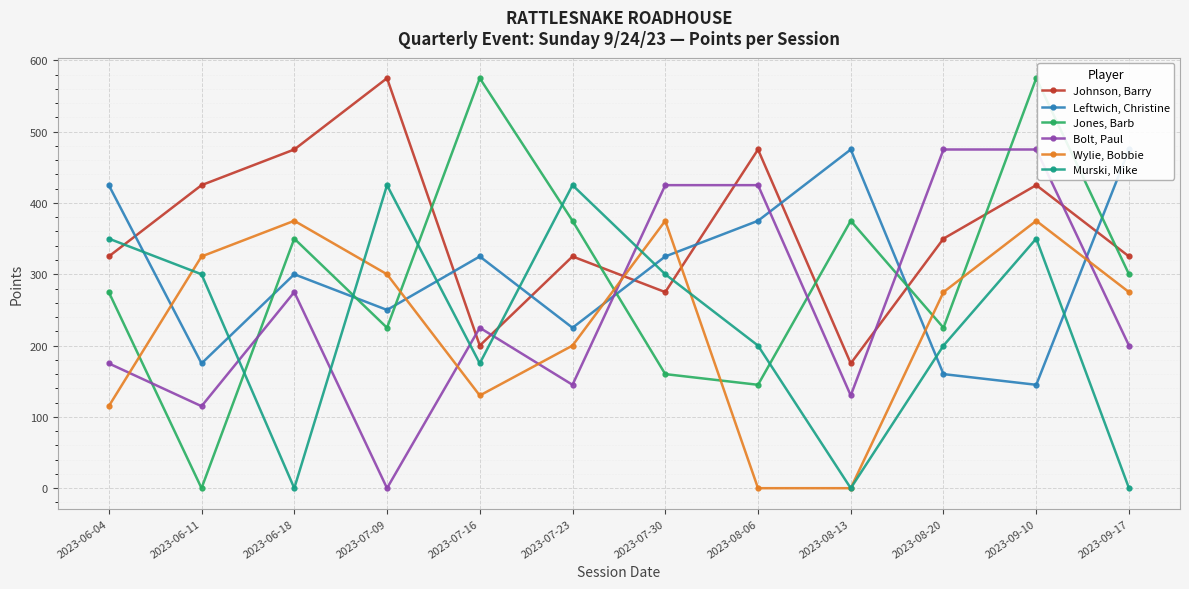

Is it true that Leftwich, Christine equals 123 at 2023-06-18?

False